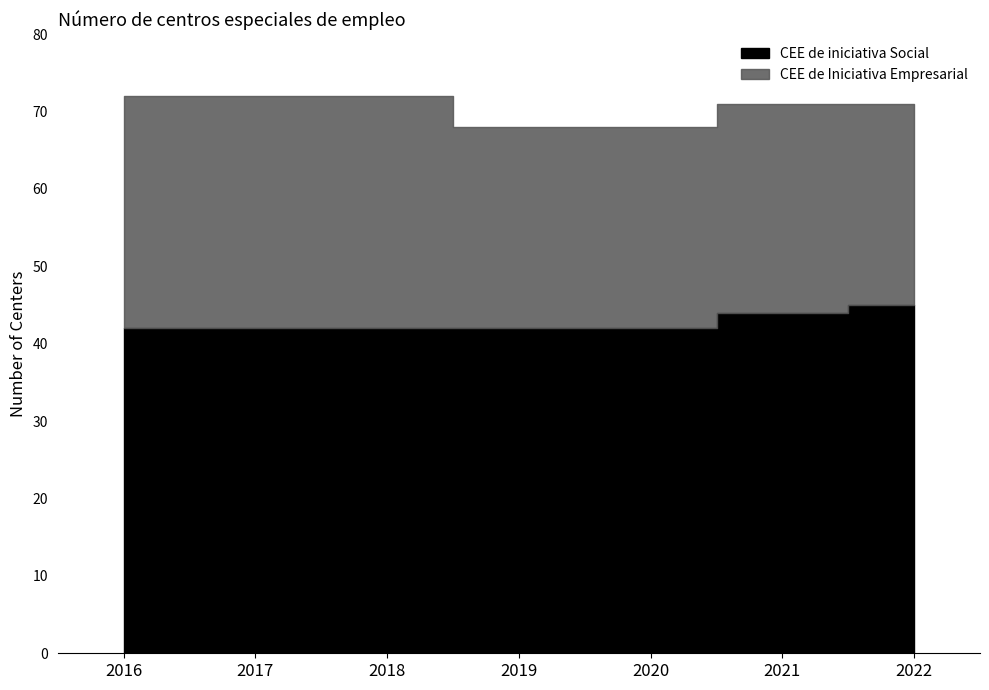

List the labels in order of CEE de iniciativa Social value, largest first.

2022, 2021, 2016, 2017, 2018, 2019, 2020